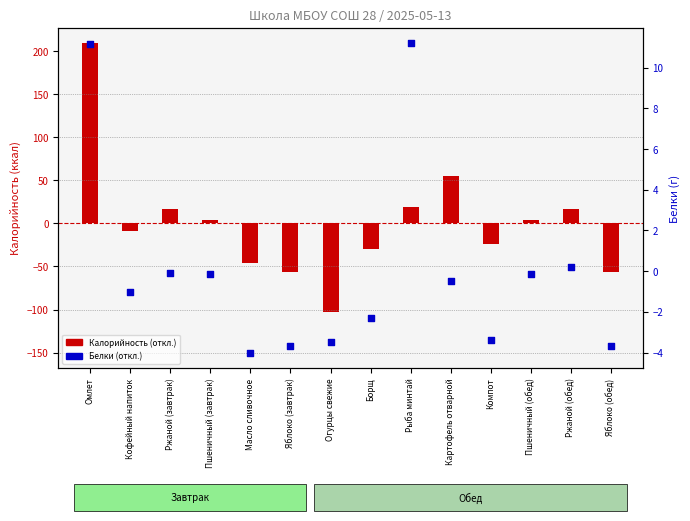

What is the total value across all series at Кофейный напиток?

-10.0